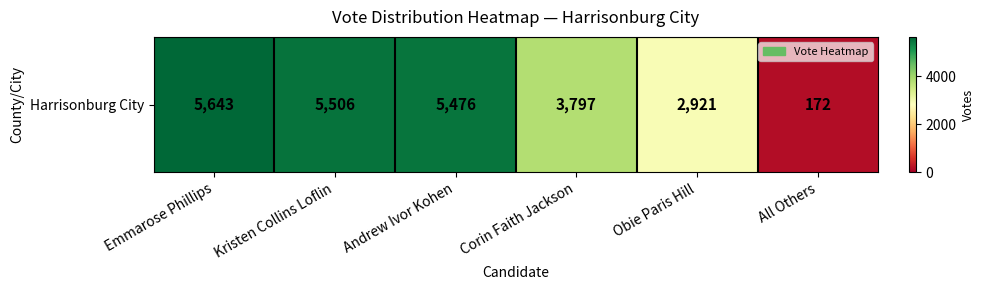

What is the change in value from Obie Paris Hill to All Others?

-2749